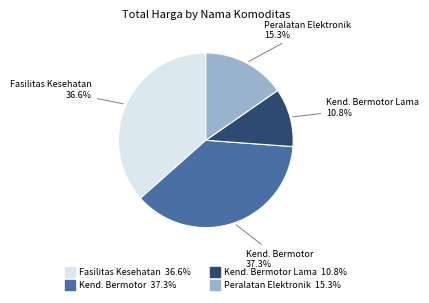

Is there any slice that represents more than half of the pie?

No